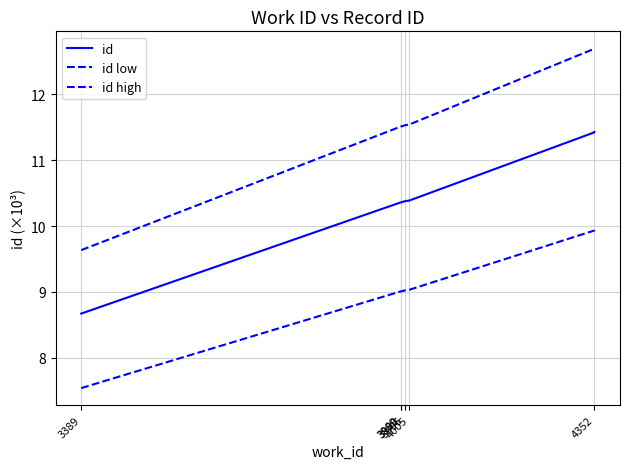

What is the sum of the id low values at 3389 and 3990?

16.5